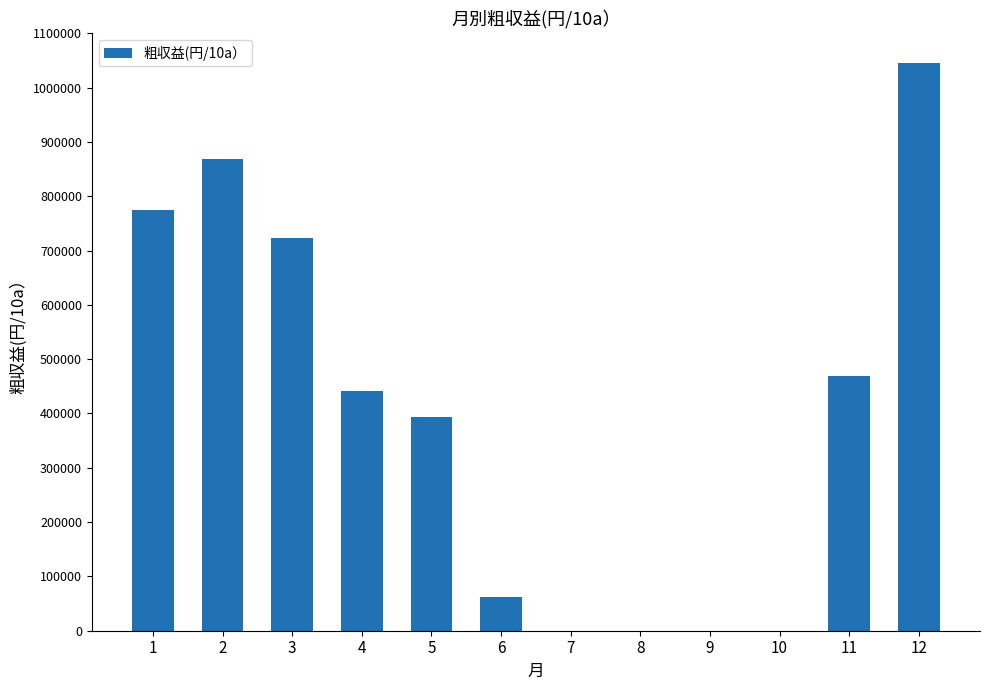

The value at 8 is 0. True or false?

True